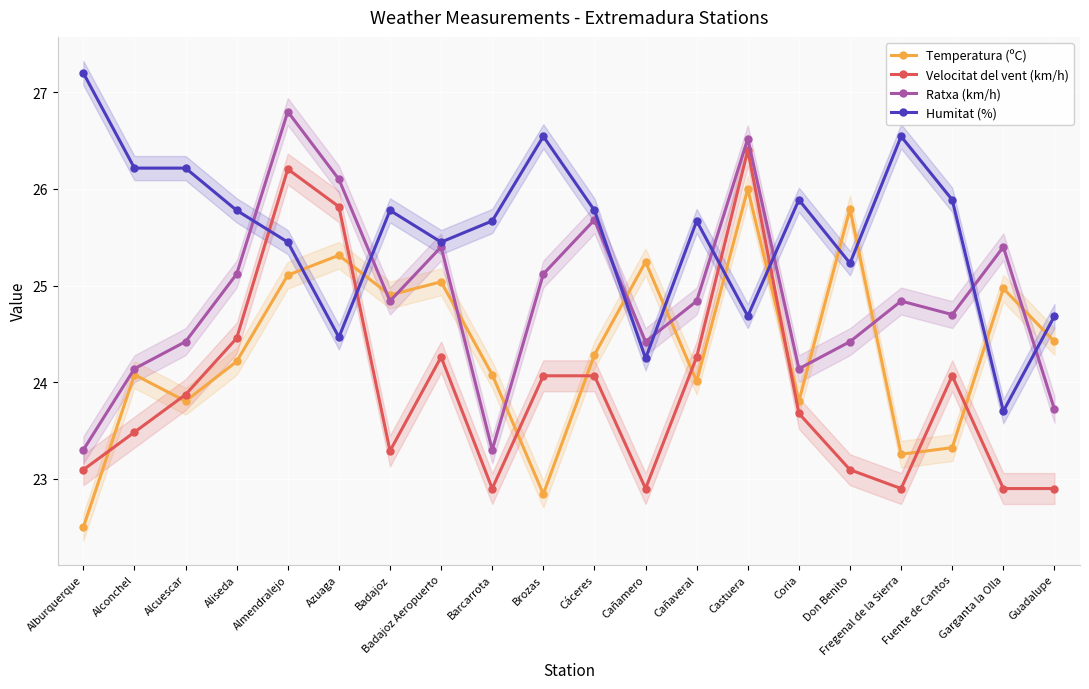

True or false: Ratxa (km/h) and Velocitat del vent (km/h) cross at least once.

False